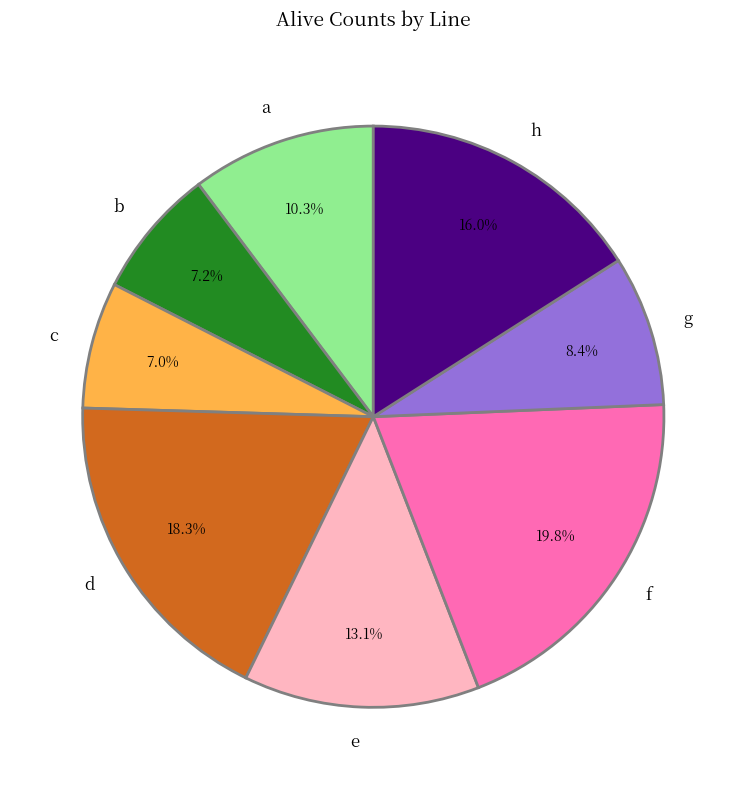

Does h account for over 50% of the chart?

No